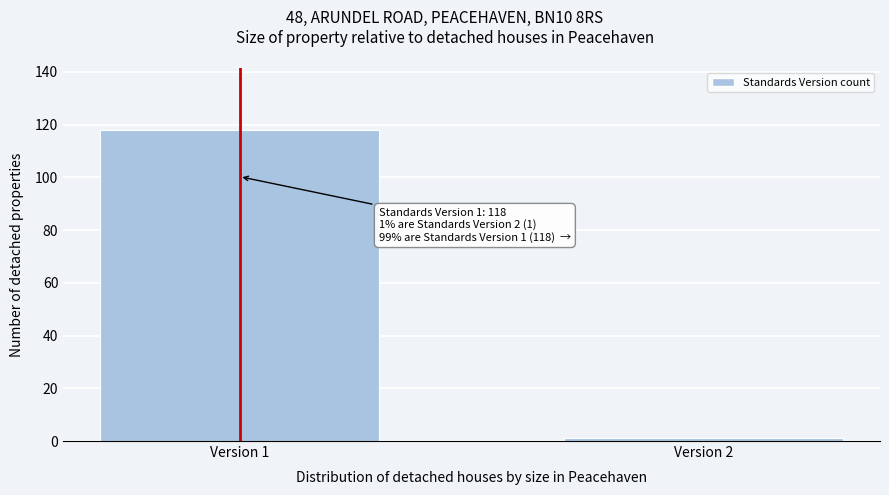

Reading left to right, list all the values displayed in this chart.

118	1